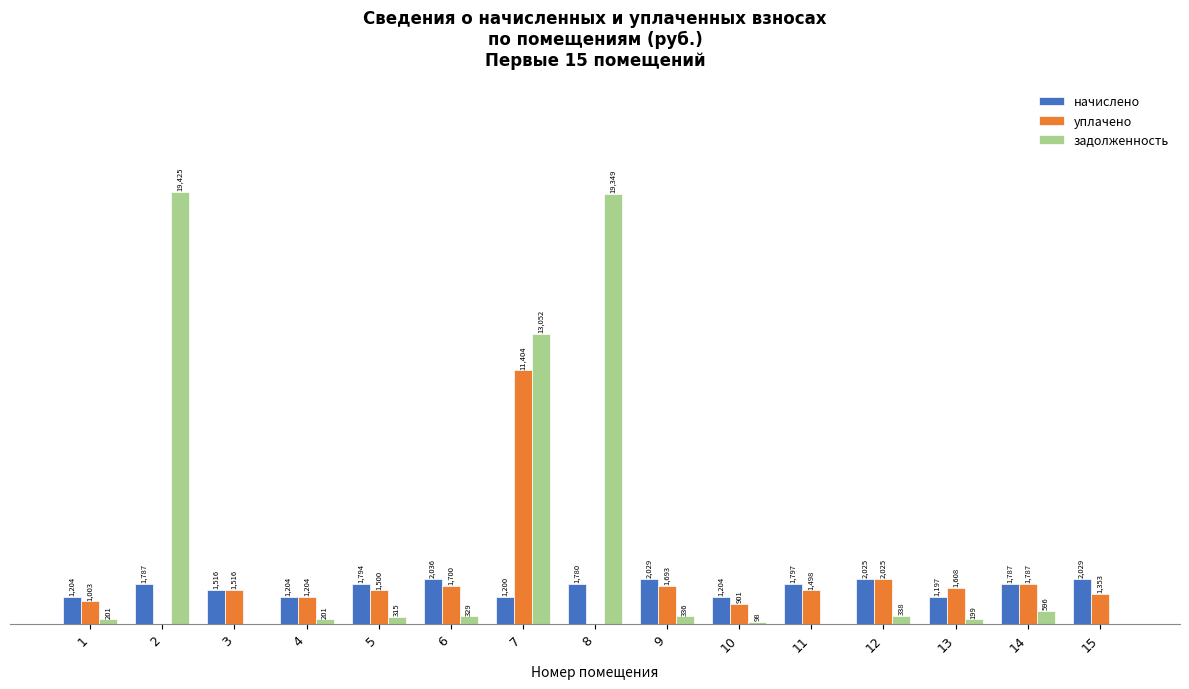

Which series has the largest total across all categories?

задолженность